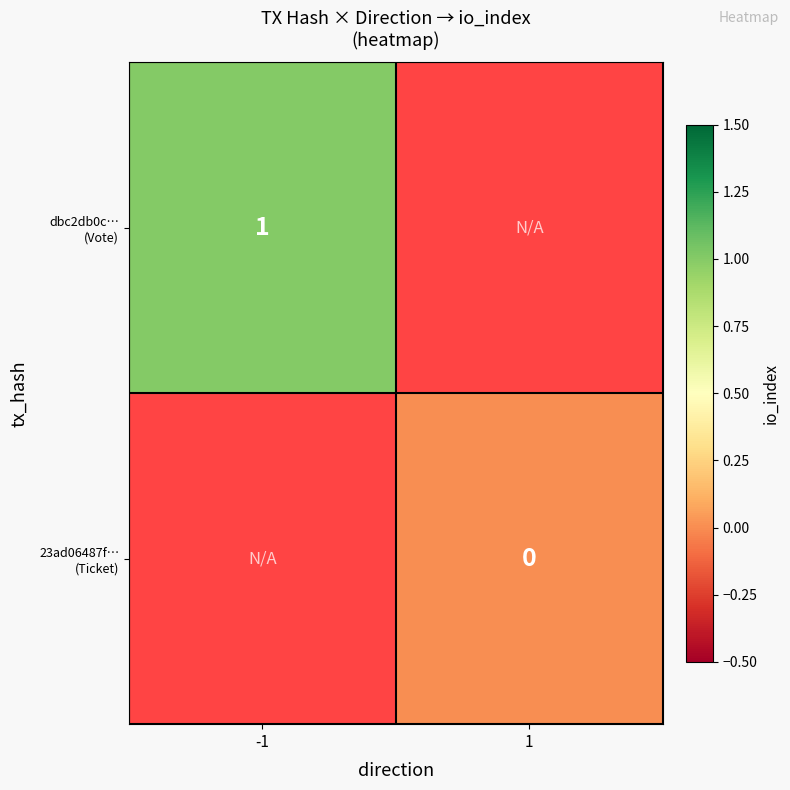

How many distinct data groups are displayed?

2